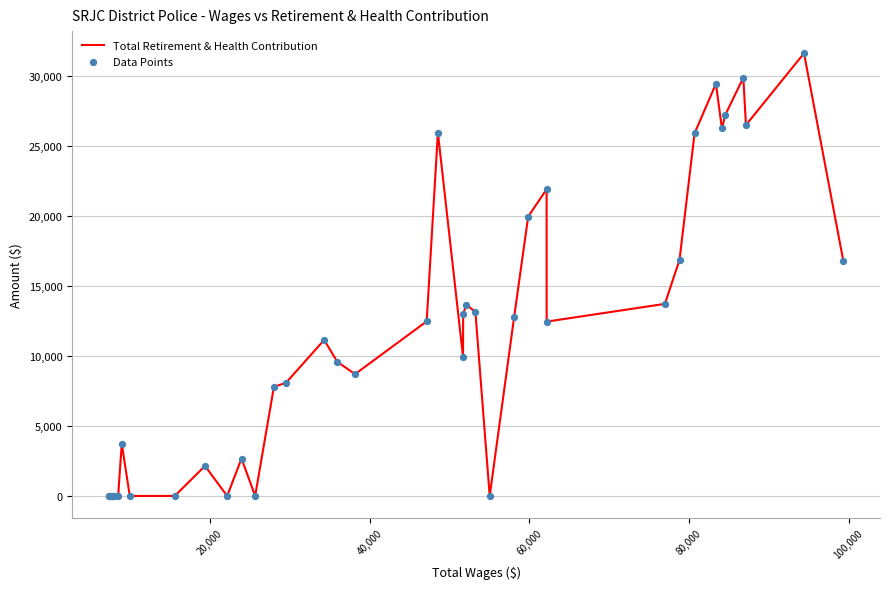

What is the greatest value displayed?

31638